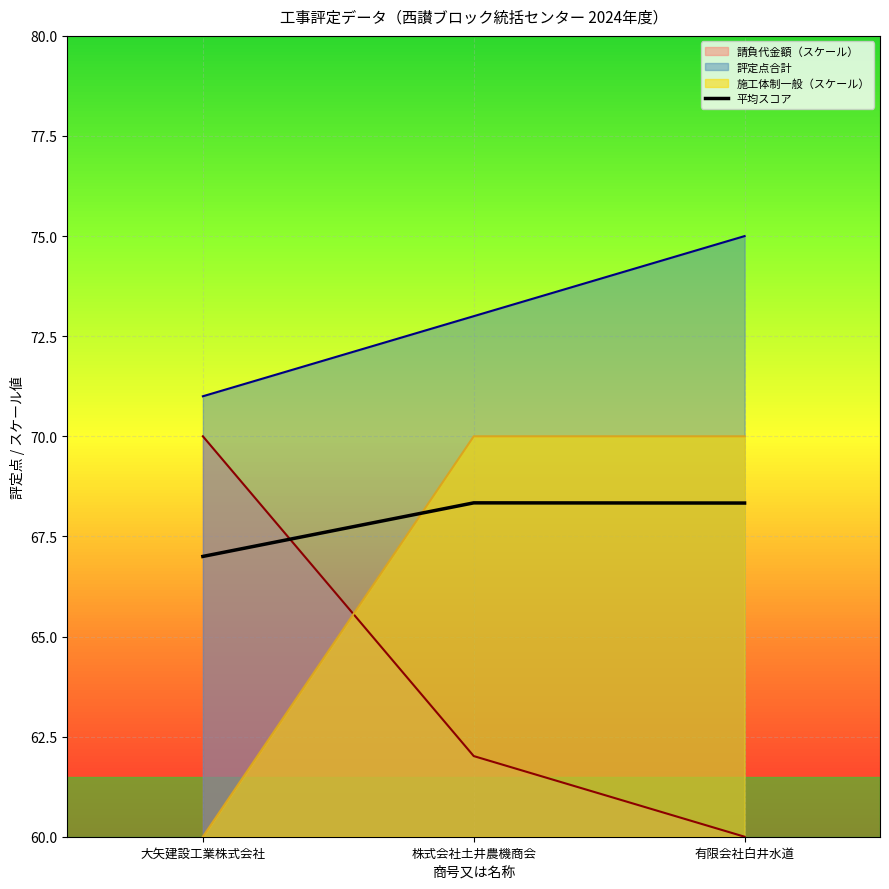

List the labels in order of value, smallest first.

大矢建設工業株式会社, 有限会社白井水道, 株式会社土井農機商会